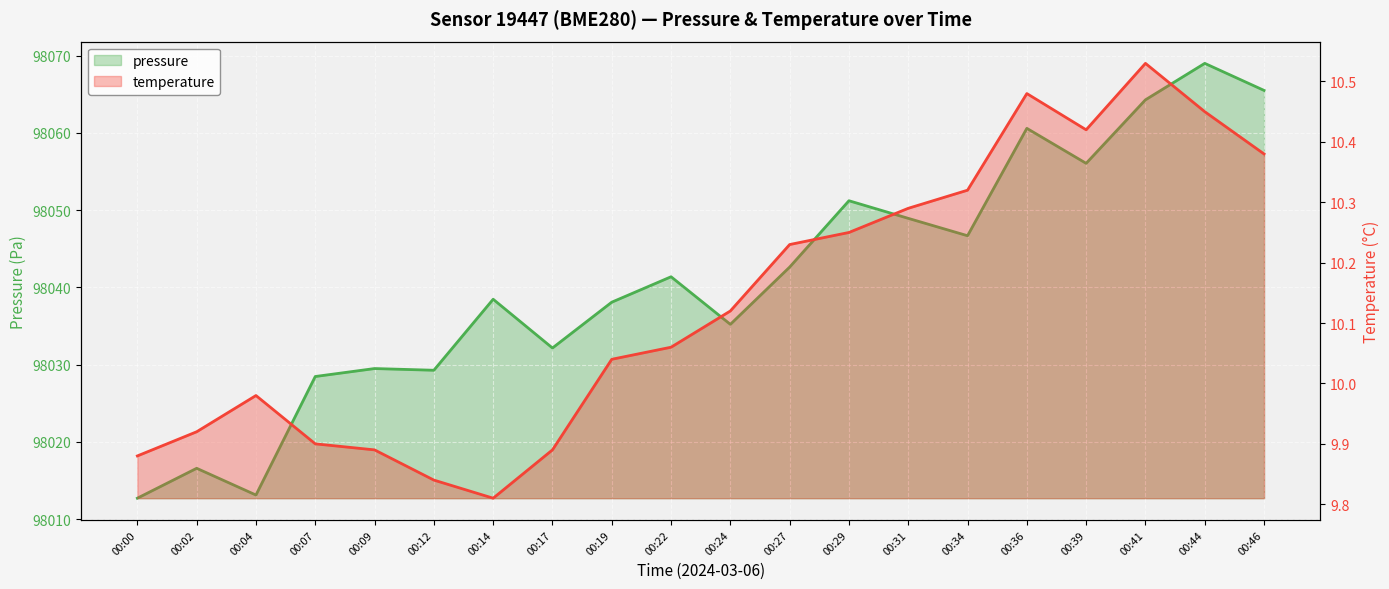

How many interior local peaks does the temperature series have?

3